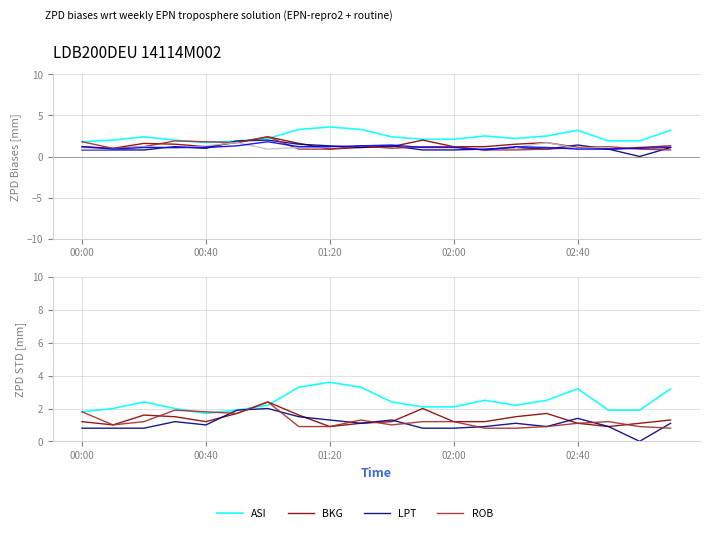

In LPT, how many points are lower than both neighbors (excluding endpoints)?

4